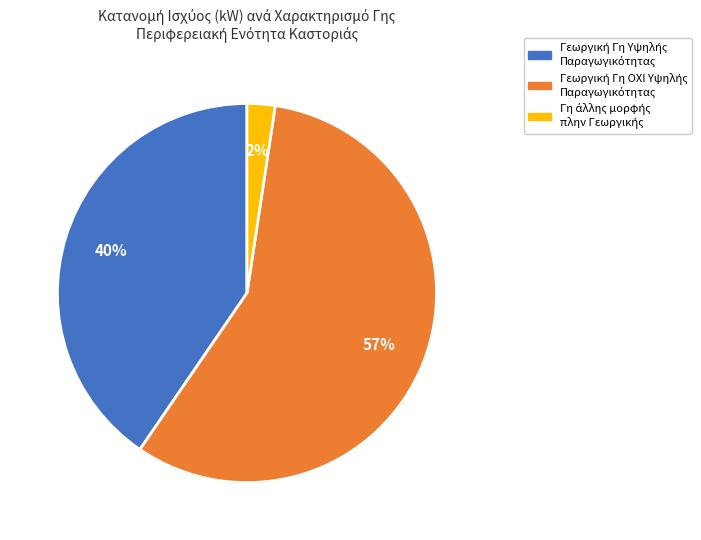

Is there any slice that represents more than half of the pie?

Yes